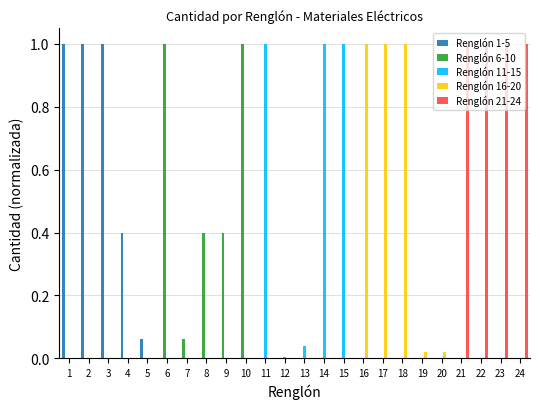

What is the highest value of the Renglón 11-15 series?

1.0